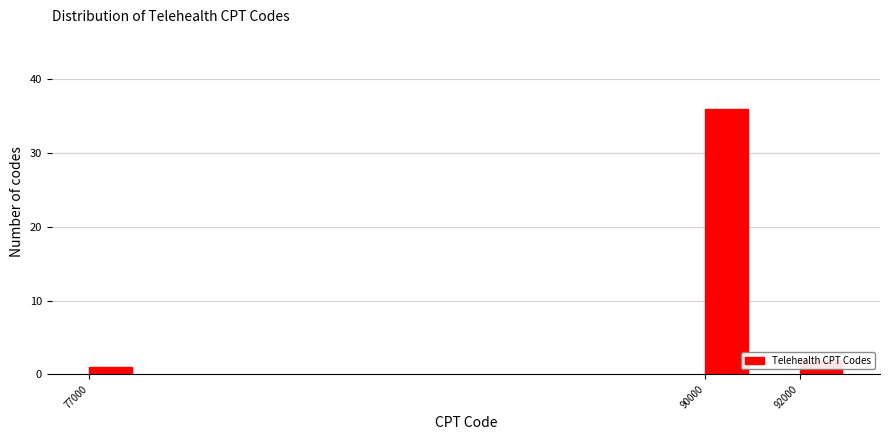

True or false: the data shows 36 at 90000.

True